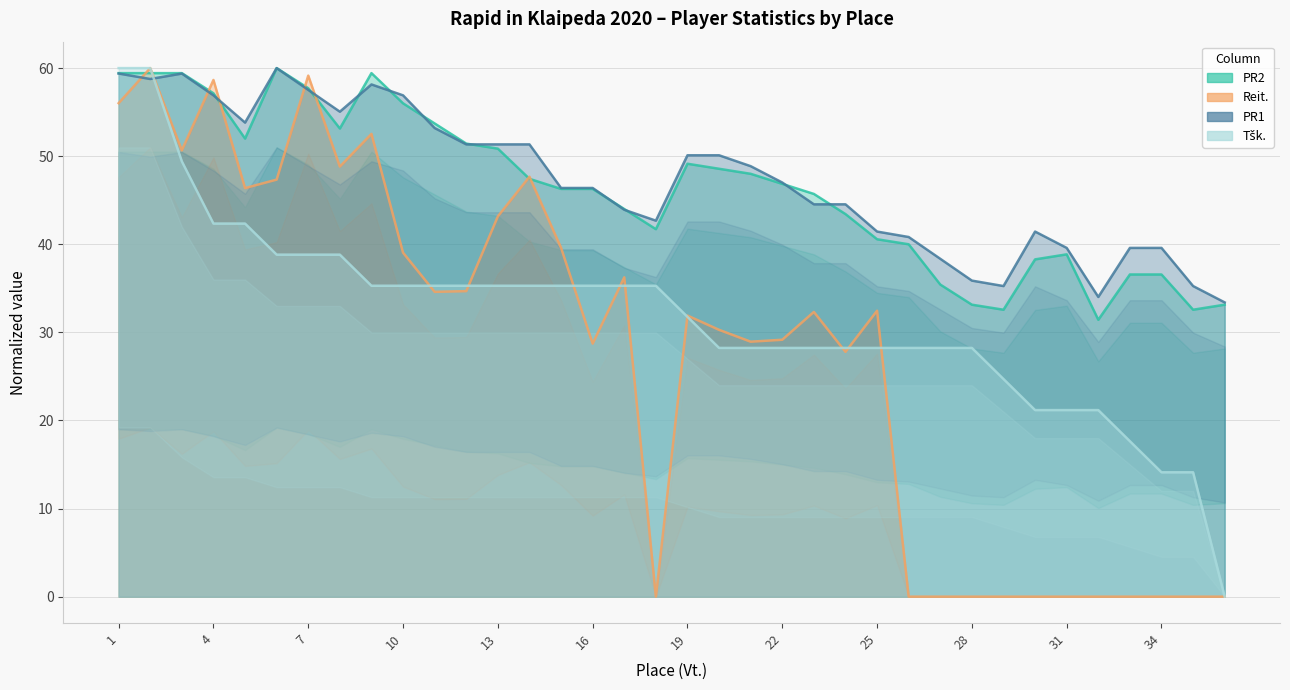

Reading right to left, what are all the values shown in this chart?

PR2: 36=33.1	35=32.6	34=36.6	33=36.6	32=31.4	31=38.9	30=38.3	29=32.6	28=33.1	27=35.4	26=40.0	25=40.6	24=43.4	23=45.7	22=46.9	21=48.0	20=48.6	19=49.1	18=41.7	17=44.0	16=46.3	15=46.3	14=47.4	13=50.9	12=51.4	11=53.7	10=56.0	9=59.4	8=53.1	7=57.7	6=60.0	5=52.0	4=57.1	3=59.4	2=59.4	1=59.4
Reit.: 36=0.0	35=0.0	34=0.0	33=0.0	32=0.0	31=0.0	30=0.0	29=0.0	28=0.0	27=0.0	26=0.0	25=32.5	24=27.8	23=32.3	22=29.2	21=28.9	20=30.3	19=31.9	18=0.0	17=36.2	16=28.7	15=39.6	14=47.7	13=43.2	12=34.7	11=34.6	10=39.0	9=52.5	8=48.8	7=59.1	6=47.3	5=46.4	4=58.7	3=50.7	2=60.0	1=56.0
PR1: 36=33.4	35=35.3	34=39.6	33=39.6	32=34.0	31=39.6	30=41.4	29=35.3	28=35.9	27=38.4	26=40.8	25=41.4	24=44.5	23=44.5	22=47.0	21=48.9	20=50.1	19=50.1	18=42.7	17=43.9	16=46.4	15=46.4	14=51.3	13=51.3	12=51.3	11=53.2	10=56.9	9=58.1	8=55.1	7=57.5	6=60.0	5=53.8	4=56.9	3=59.4	2=58.8	1=59.4
Tšk.: 36=0.0	35=14.1	34=14.1	33=17.6	32=21.2	31=21.2	30=21.2	29=24.7	28=28.2	27=28.2	26=28.2	25=28.2	24=28.2	23=28.2	22=28.2	21=28.2	20=28.2	19=31.8	18=35.3	17=35.3	16=35.3	15=35.3	14=35.3	13=35.3	12=35.3	11=35.3	10=35.3	9=35.3	8=38.8	7=38.8	6=38.8	5=42.4	4=42.4	3=49.4	2=60.0	1=60.0